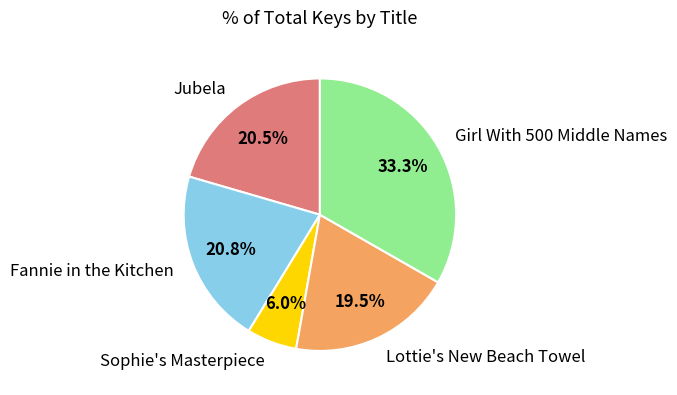

To the nearest percent, what is the combined percentage of Sophie's Masterpiece and Girl With 500 Middle Names?

39%